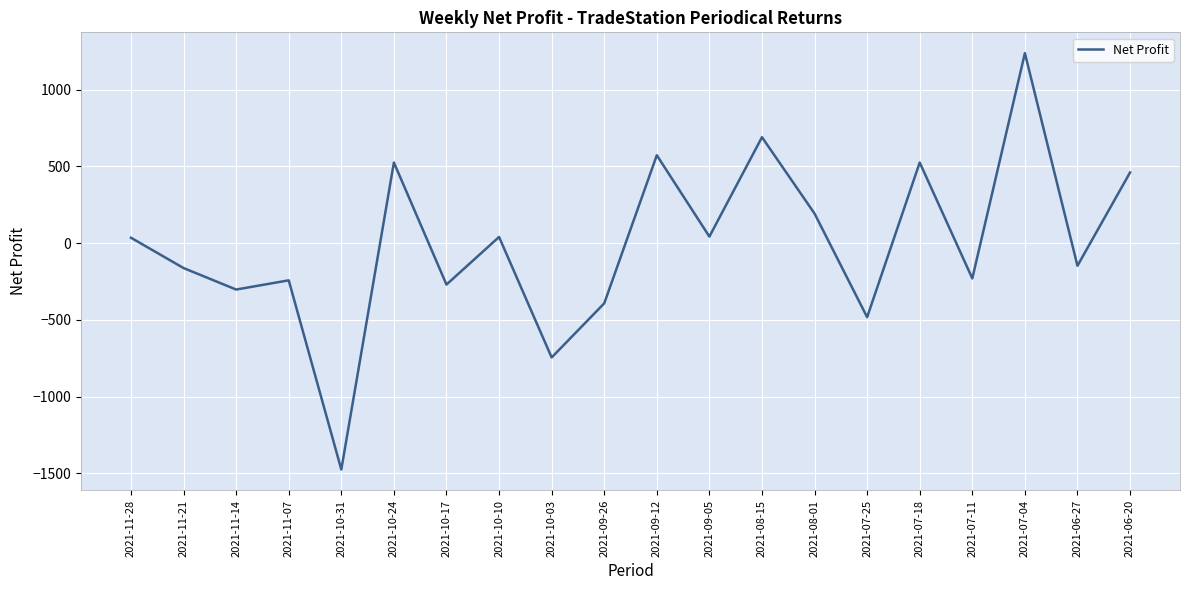

The value at 2021-10-24 is 525.0. True or false?

True